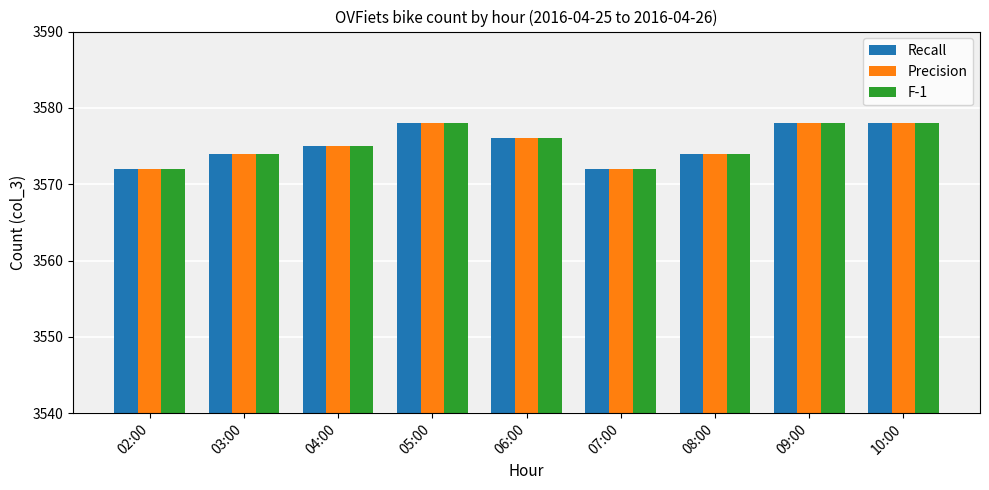

Count the number of categories in the chart.

9